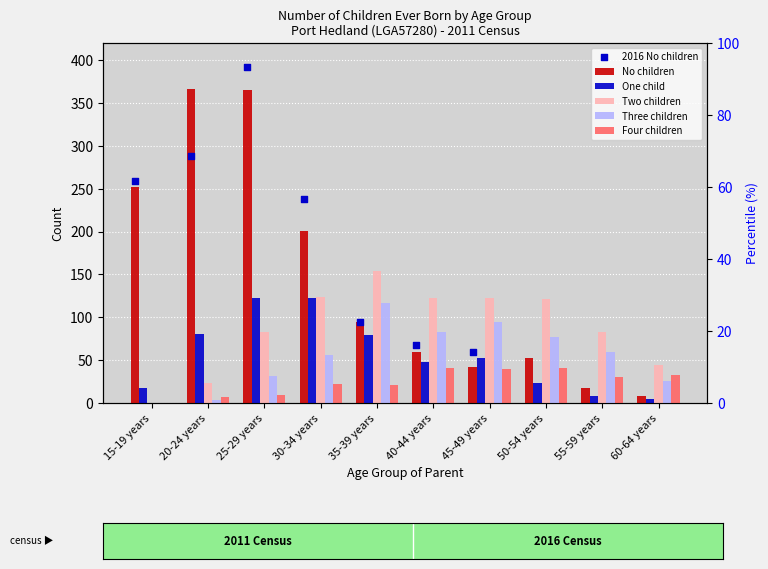

At how many categories does at least one series exceed 56?

9